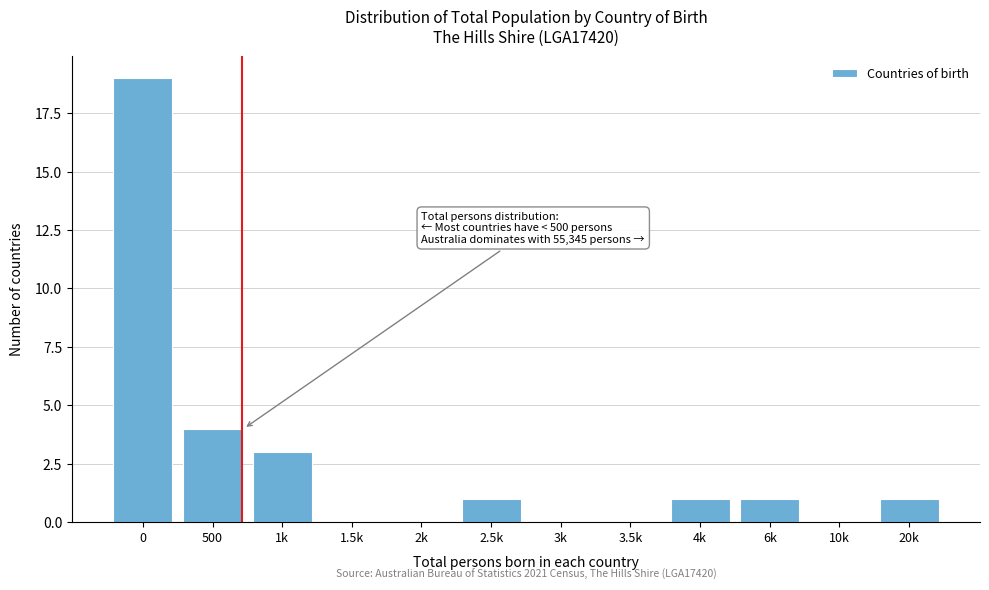

Reading left to right, list all the values displayed in this chart.

0=19	500=4	1k=3	1.5k=0	2k=0	2.5k=1	3k=0	3.5k=0	4k=1	6k=1	10k=0	20k=1